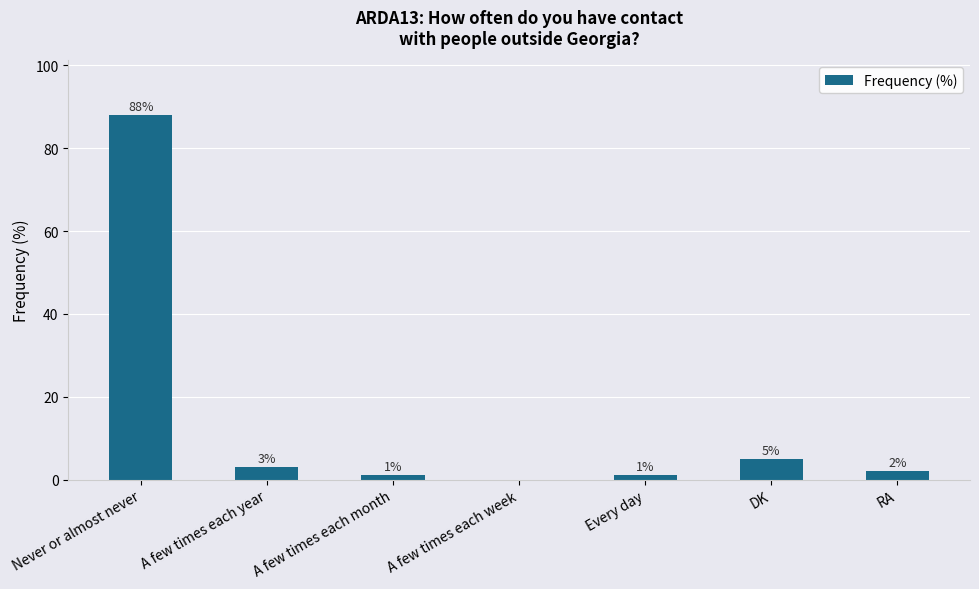

What is the average value?

14